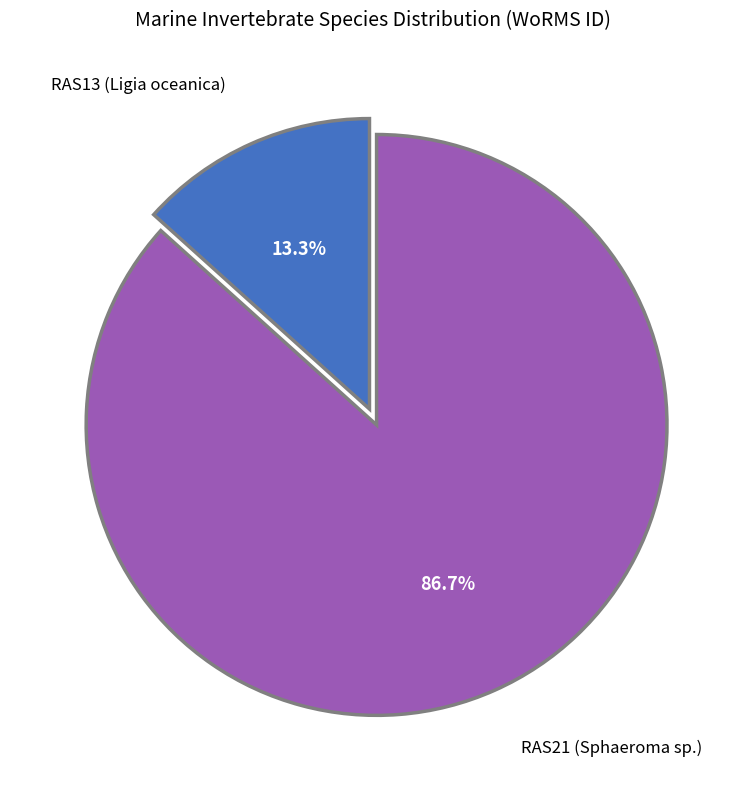

To the nearest percent, what is the difference between the largest and smallest slice percentages?

73%